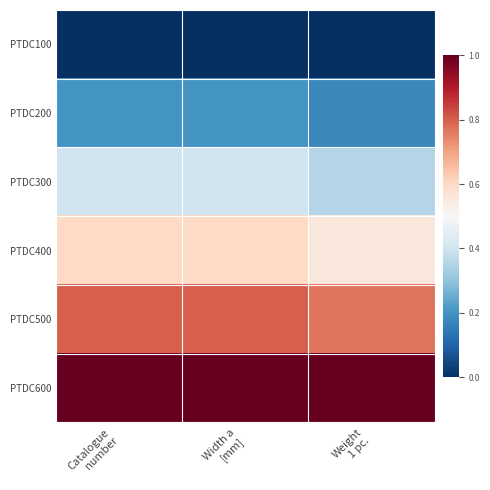

At how many categories does at least one series exceed 0?

3